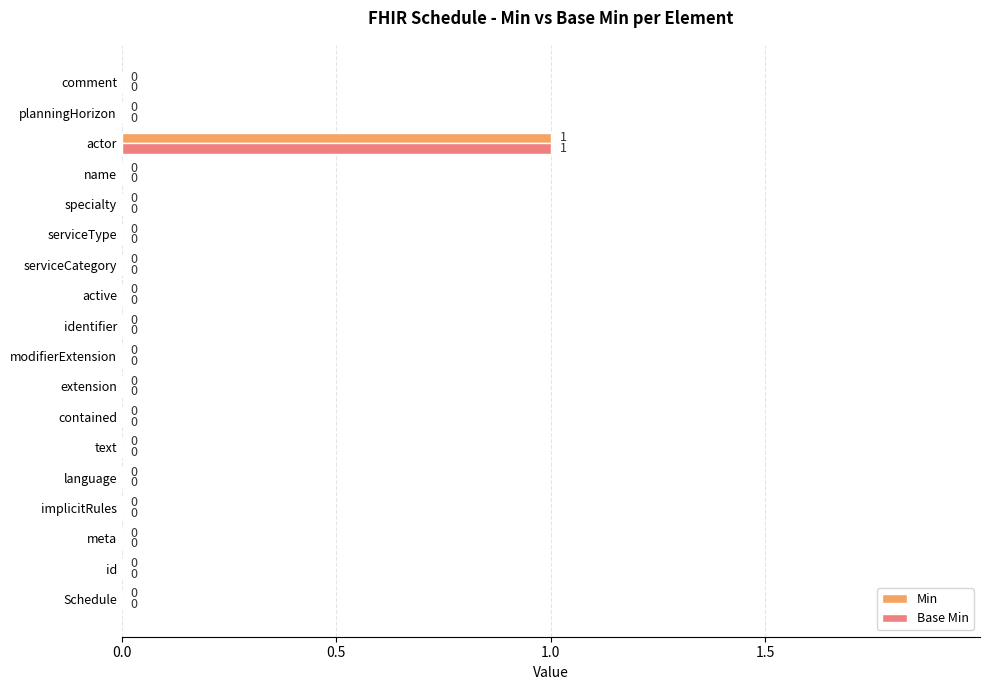

Count the number of data series in this chart.

2